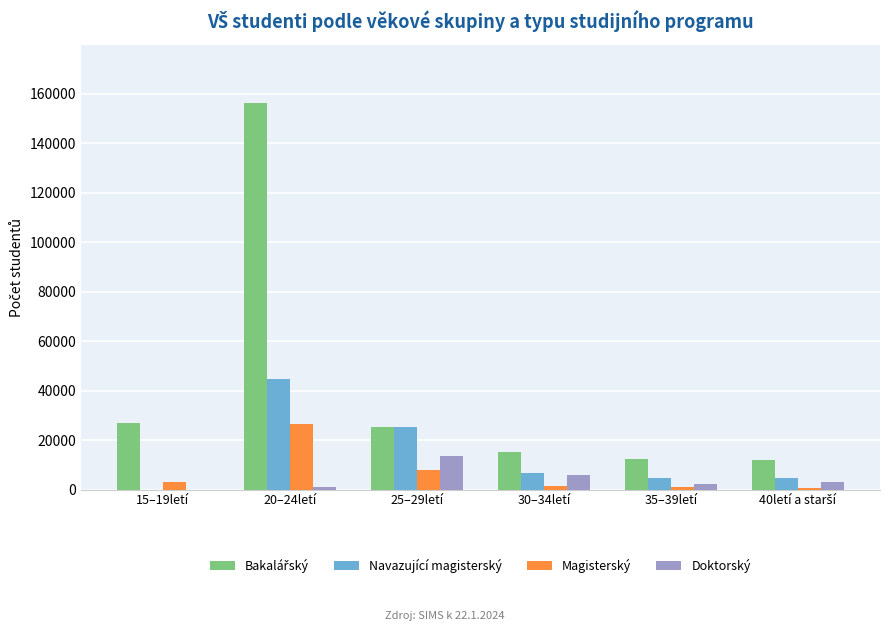

Are the bars grouped side by side (vs. stacked)?

Yes